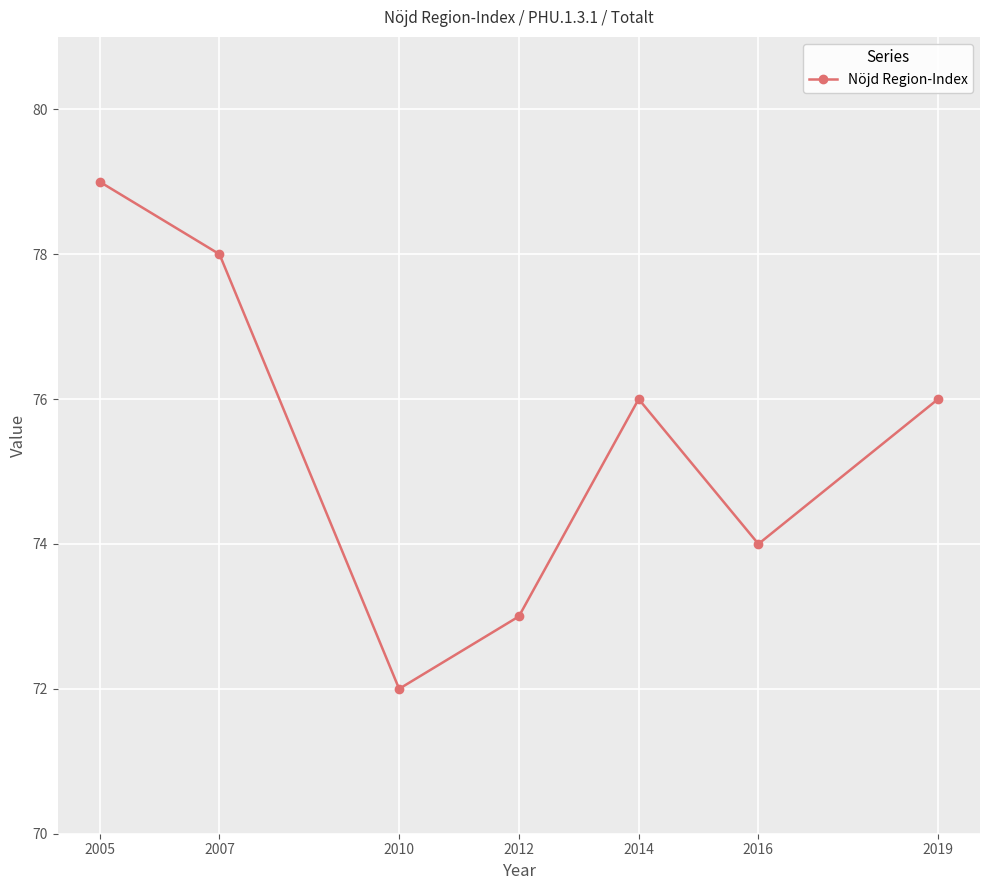

How many interior local peaks (higher than both neighbors) does the data have?

1